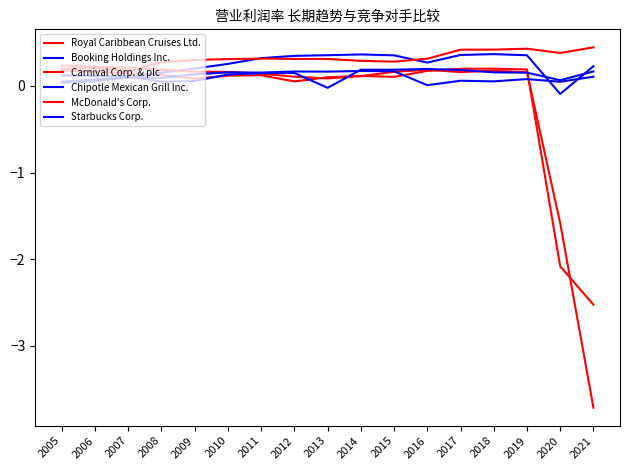

Count the McDonald's Corp. values in the range 0 to 1.

17